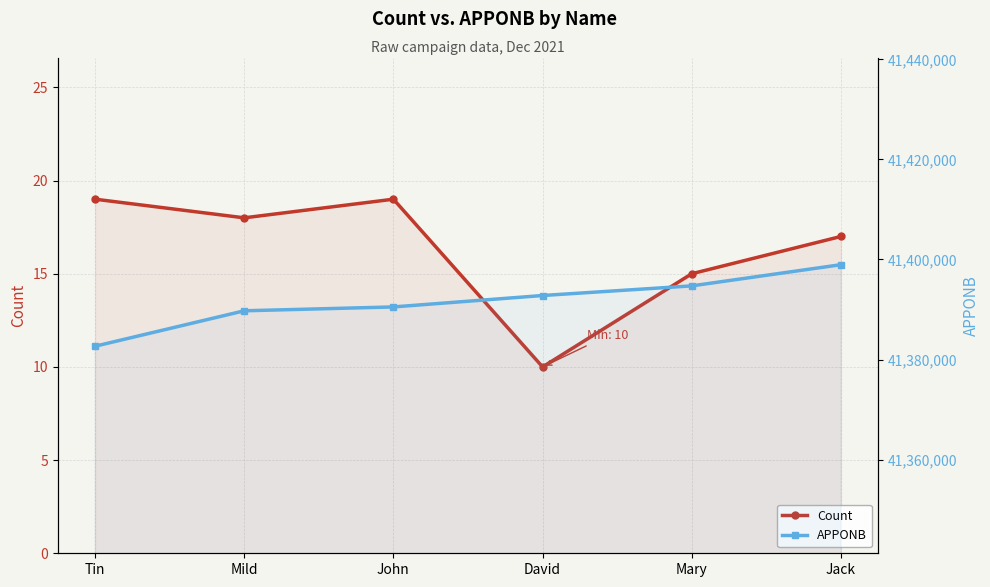

Between Tin and John, which series saw the biggest shift?

APPONB